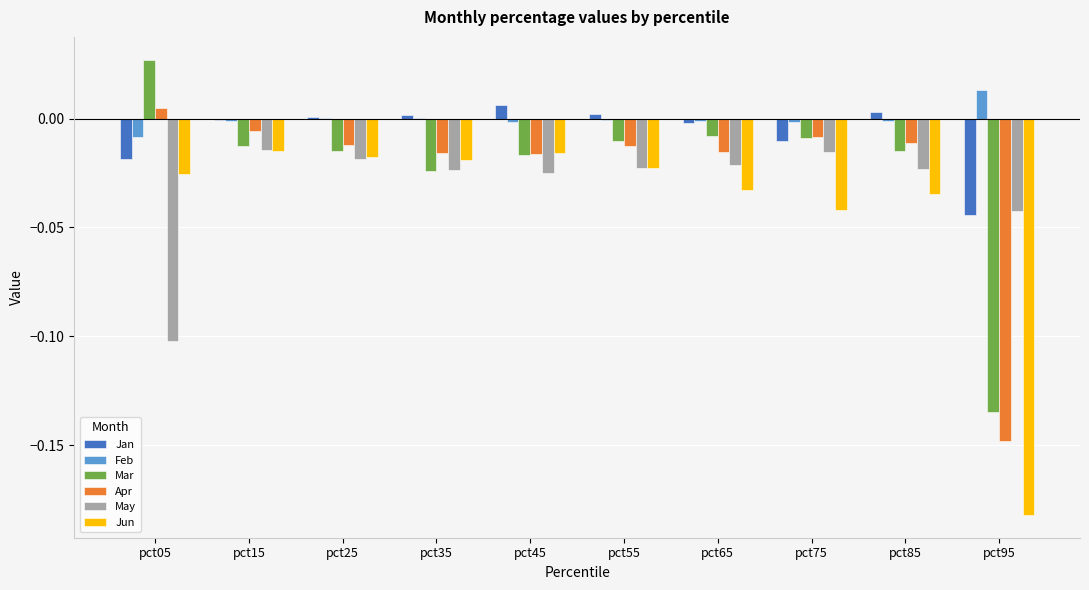

Which category has the highest value across all series?

pct05